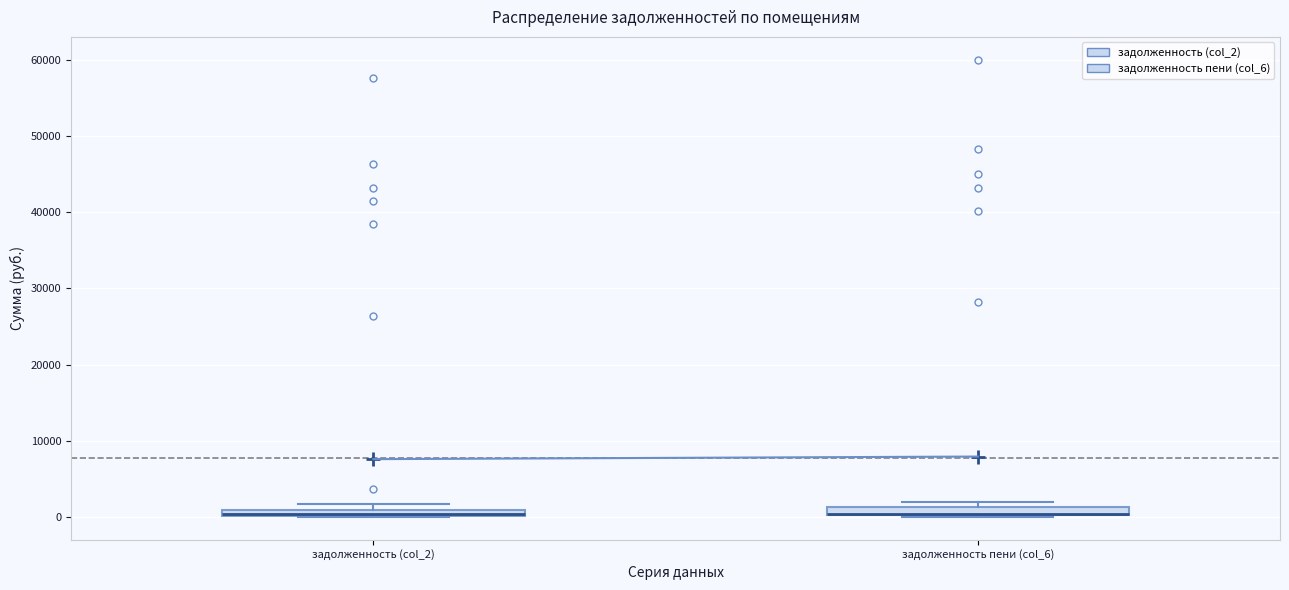

Where is the lower edge of the box for задолженность пени (col_6) on the y-axis? The values are not printed on the chart, so give them approximately, as read against the axis.

0